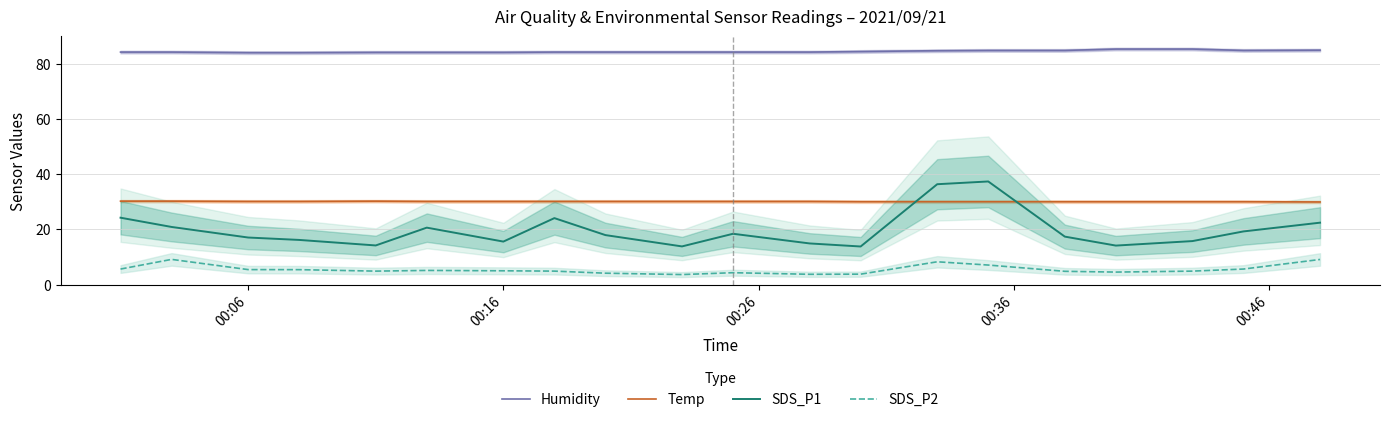

At how many categories does at least one series exceed 35?

20